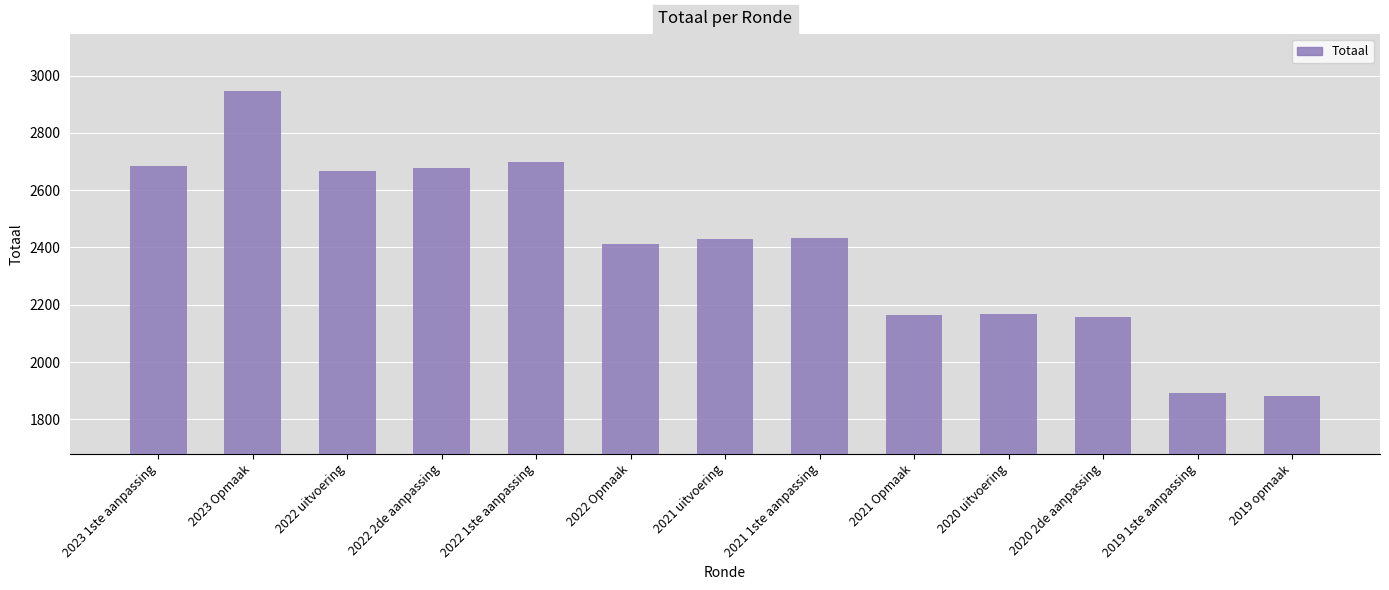

What is the ratio of the value at 2019 1ste aanpassing to the value at 2022 uitvoering?

0.7